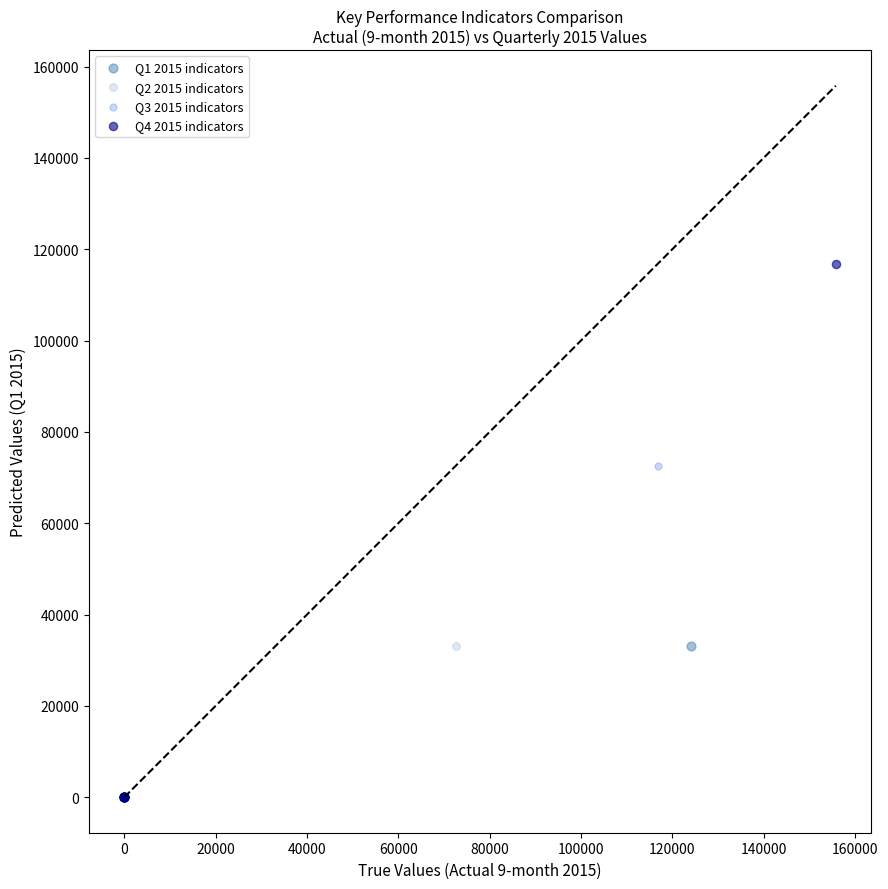

Which series reaches the maximum Y coordinate?

Q4 2015 indicators